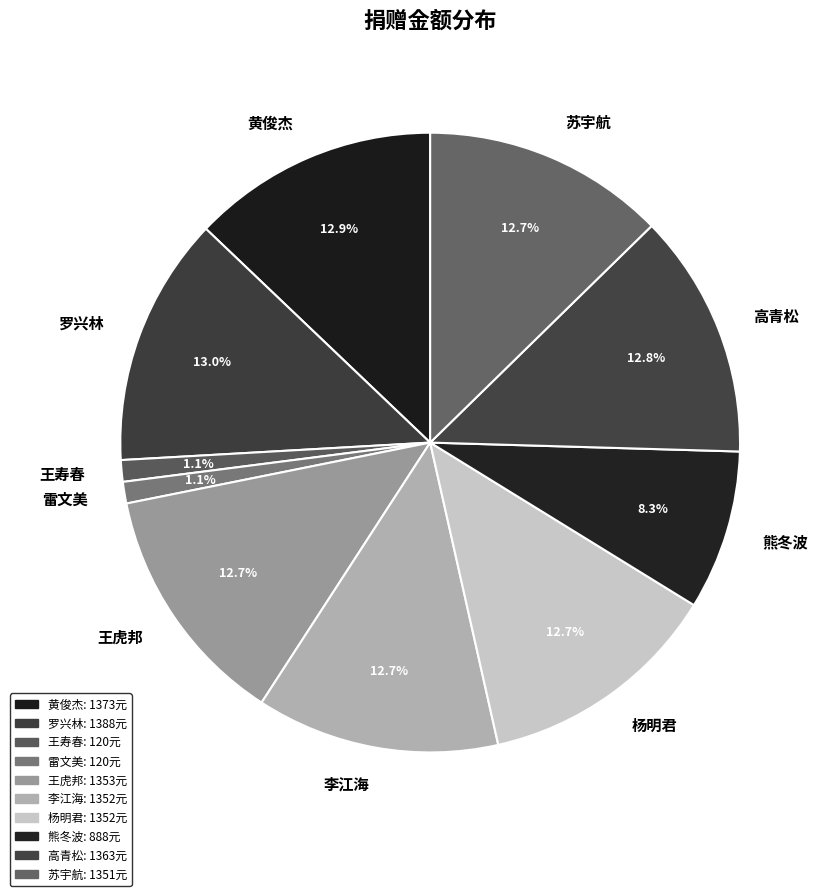

To the nearest percent, what is the difference between the 熊冬波 and 罗兴林 slice percentages?

5%